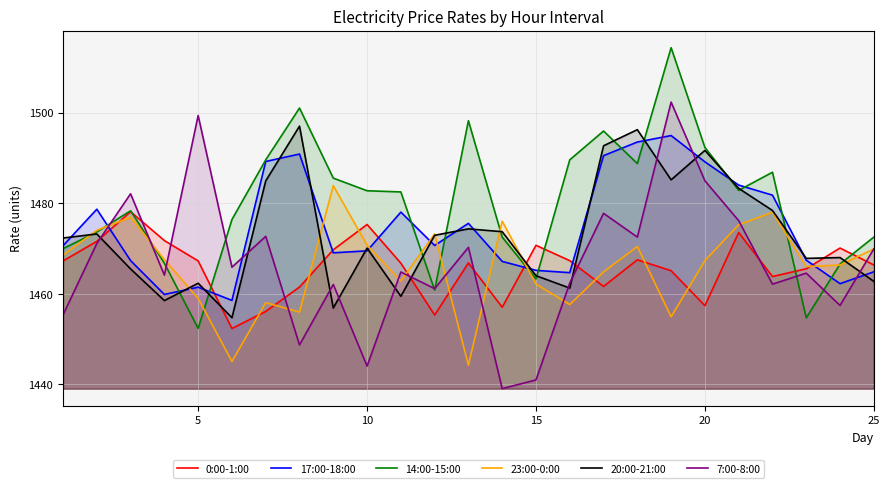

List the series in order of their peak value, lowest first.

0:00-1:00, 23:00-0:00, 17:00-18:00, 20:00-21:00, 7:00-8:00, 14:00-15:00